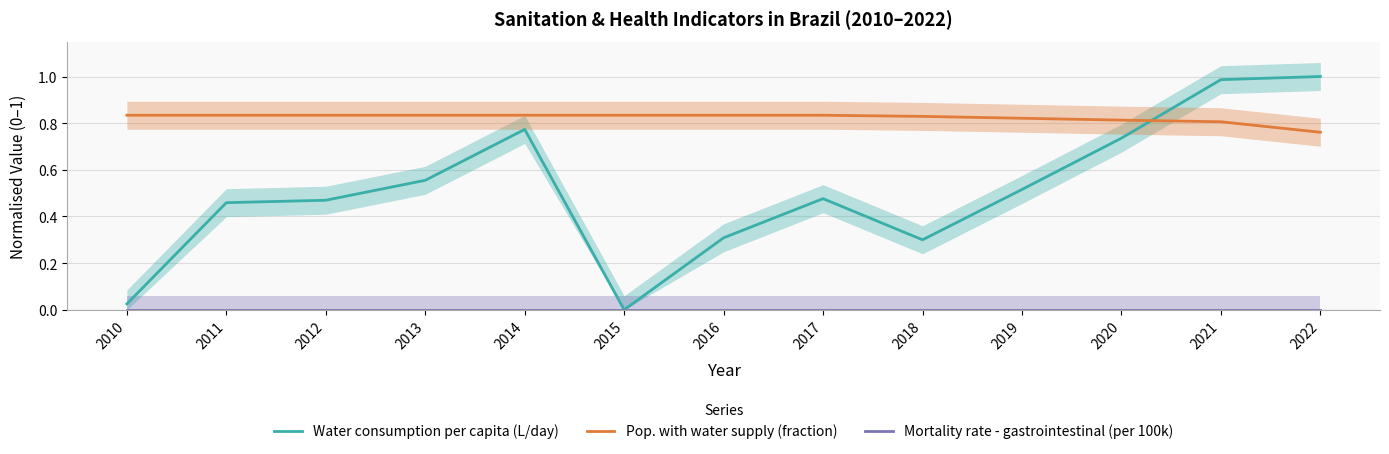

True or false: Water consumption per capita (L/day) has a value of 0.8 at 2019.

False